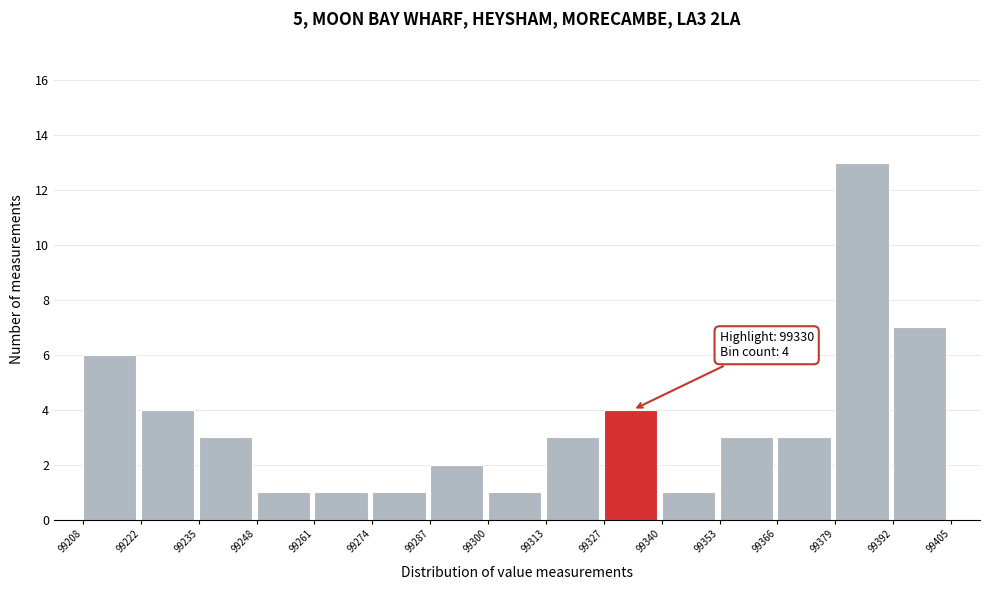

Which range on the x-axis has the tallest bar?

99379 to 99392